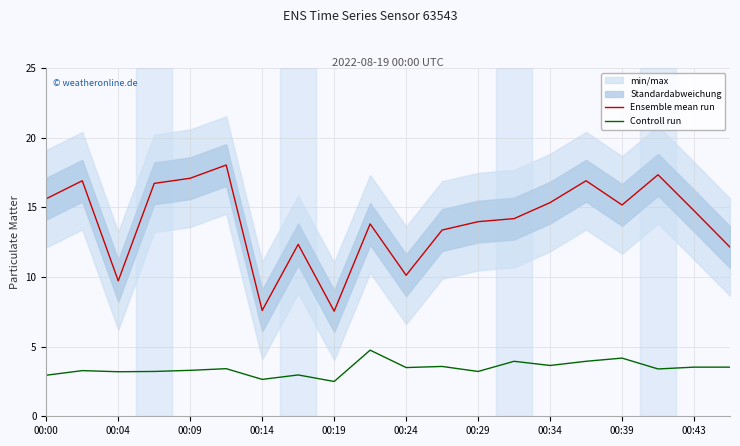

True or false: Ensemble mean run and Controll run intersect in this chart.

False